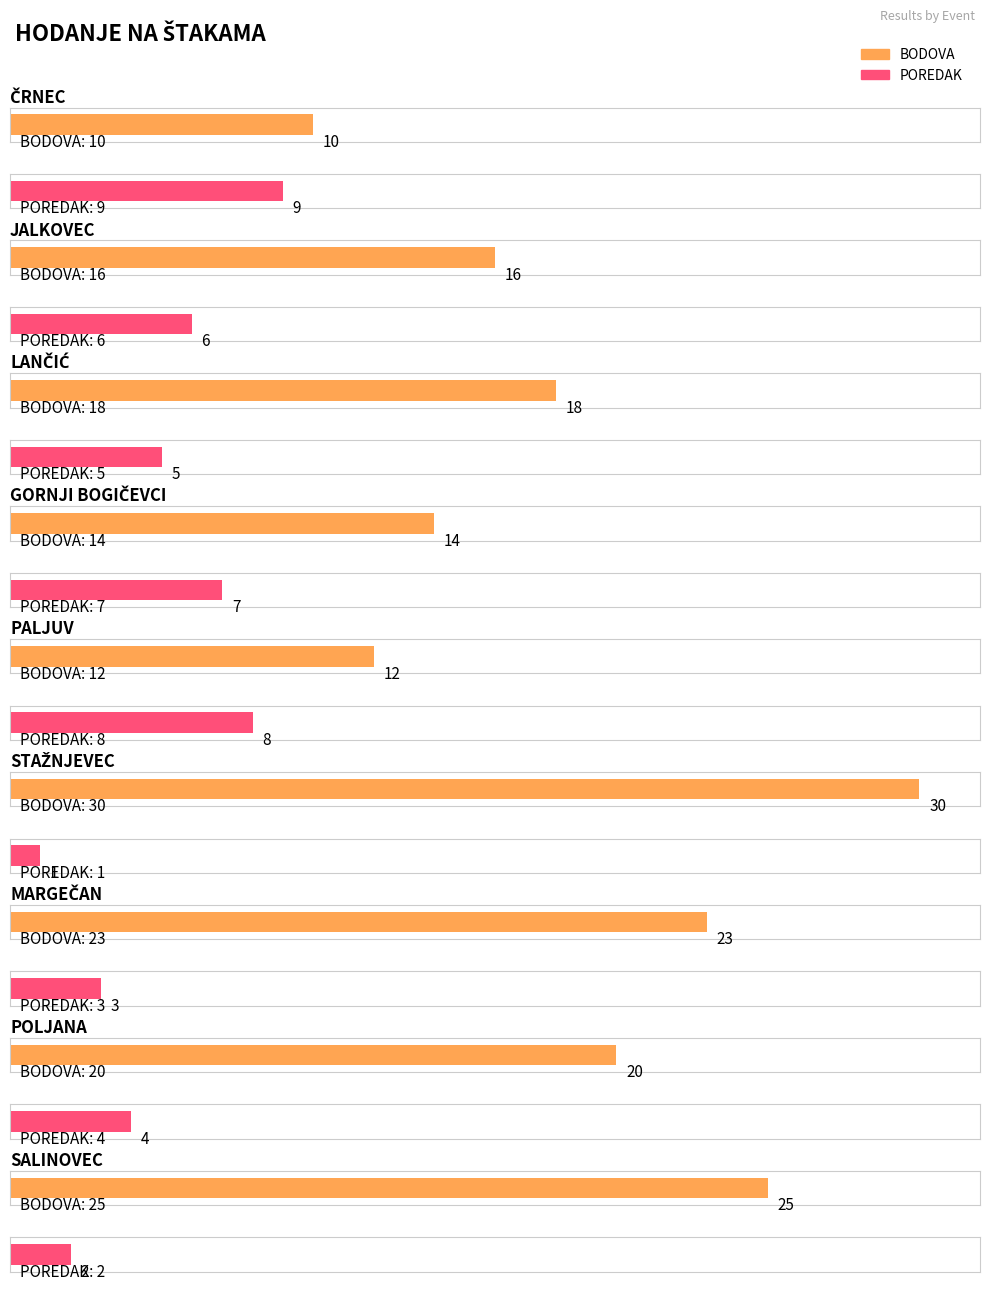

Rank the series by their maximum value, from highest to lowest.

BODOVA, POREDAK